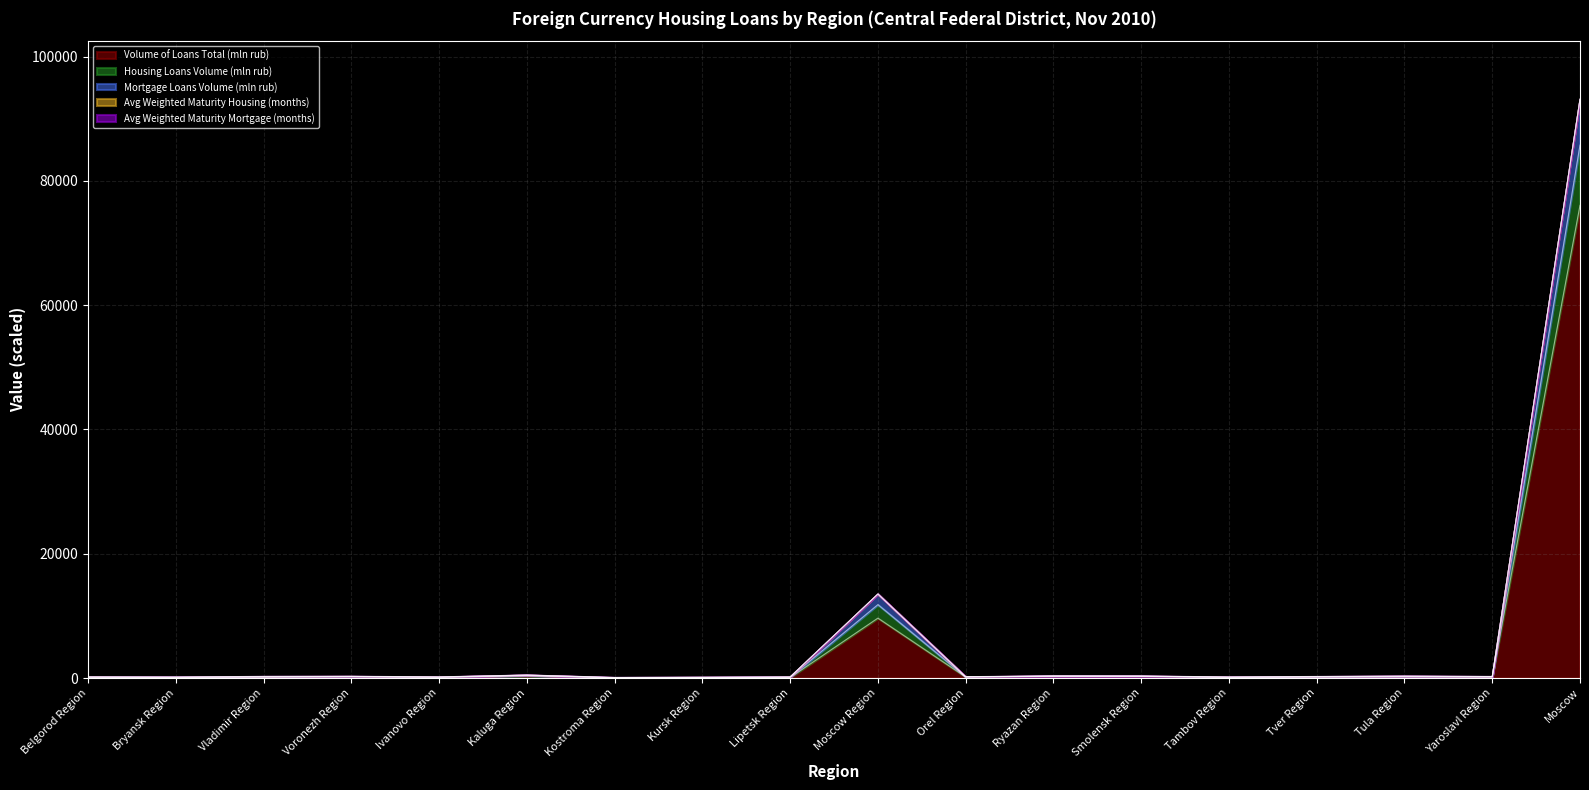

At which category is the sum across all series the highest?

Moscow